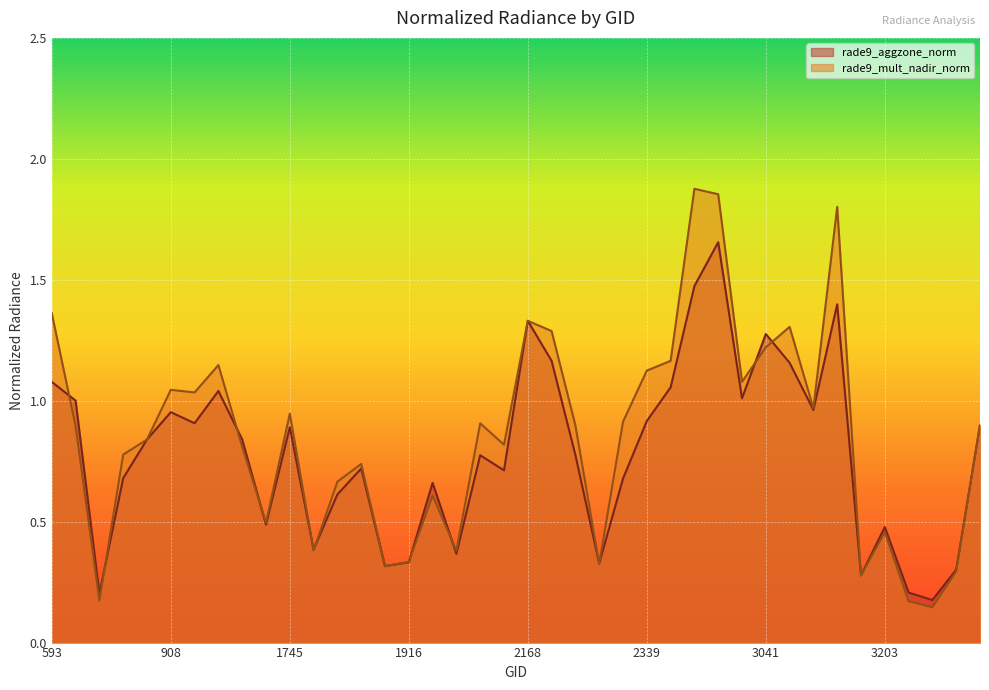

What is the average value of the rade9_aggzone_norm series?

0.8